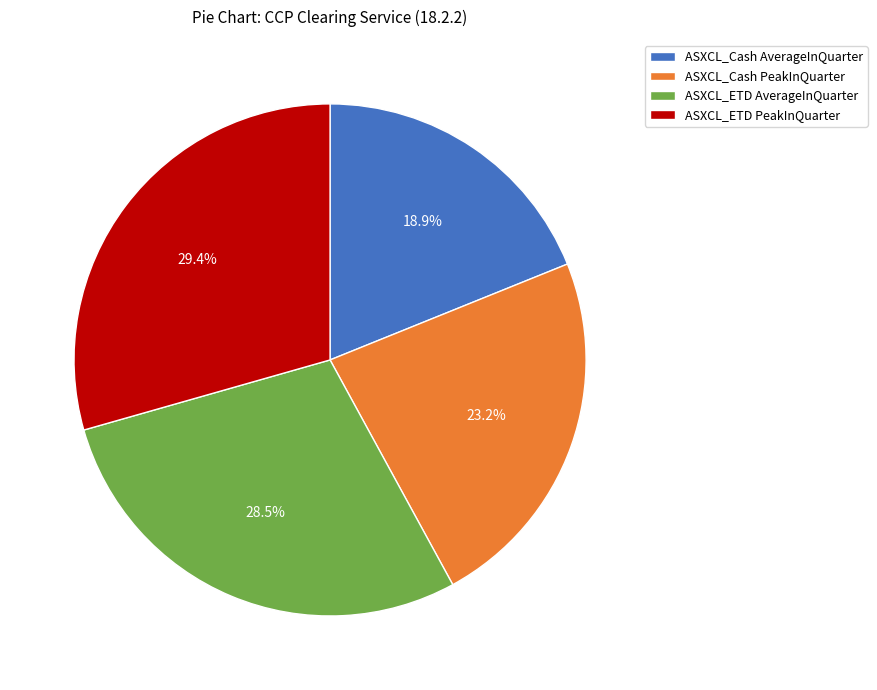

Which slice is the largest?

ASXCL_ETD PeakInQuarter